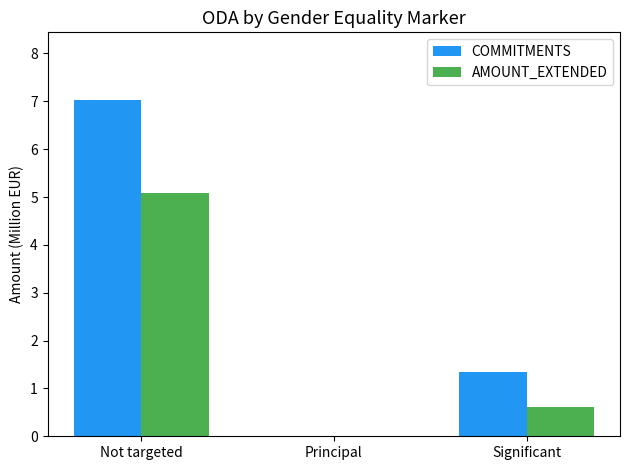

The COMMITMENTS series shows 0.0 at Principal. True or false?

True